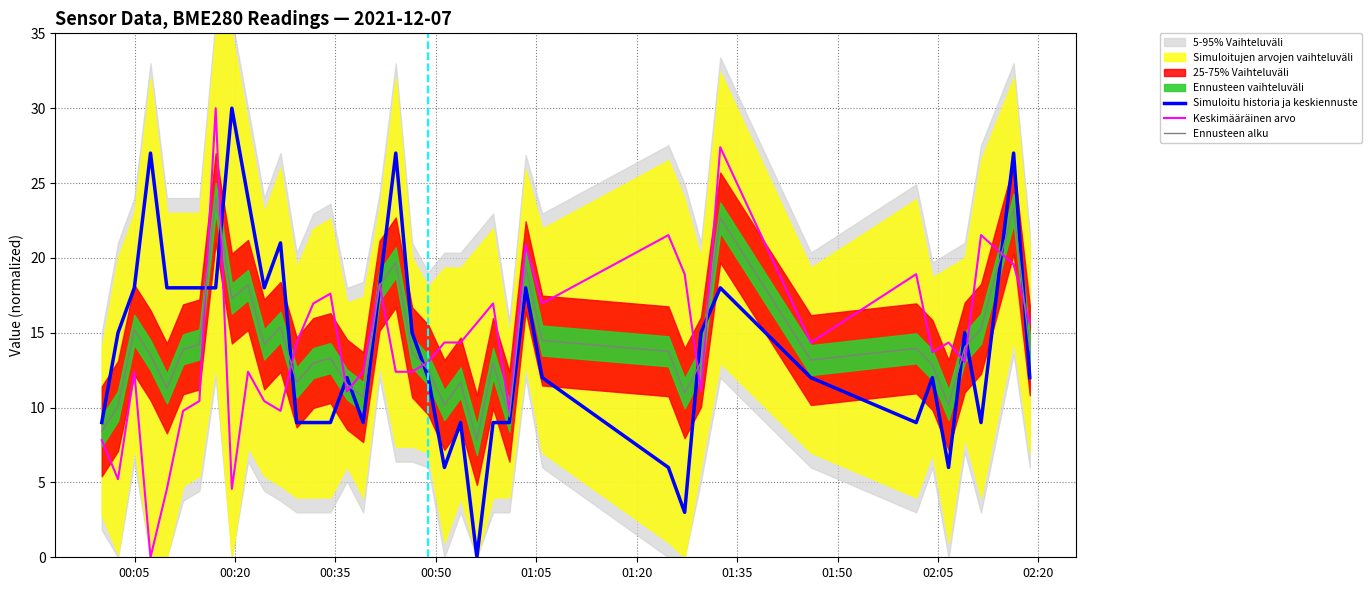

What is the maximum value for Ennusteen alku?

24.0